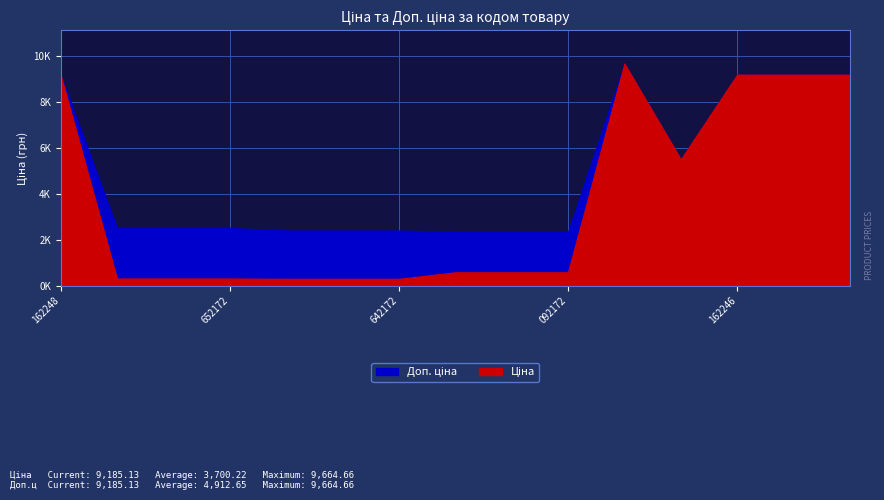

What is the maximum value shown in the chart?

9664.7